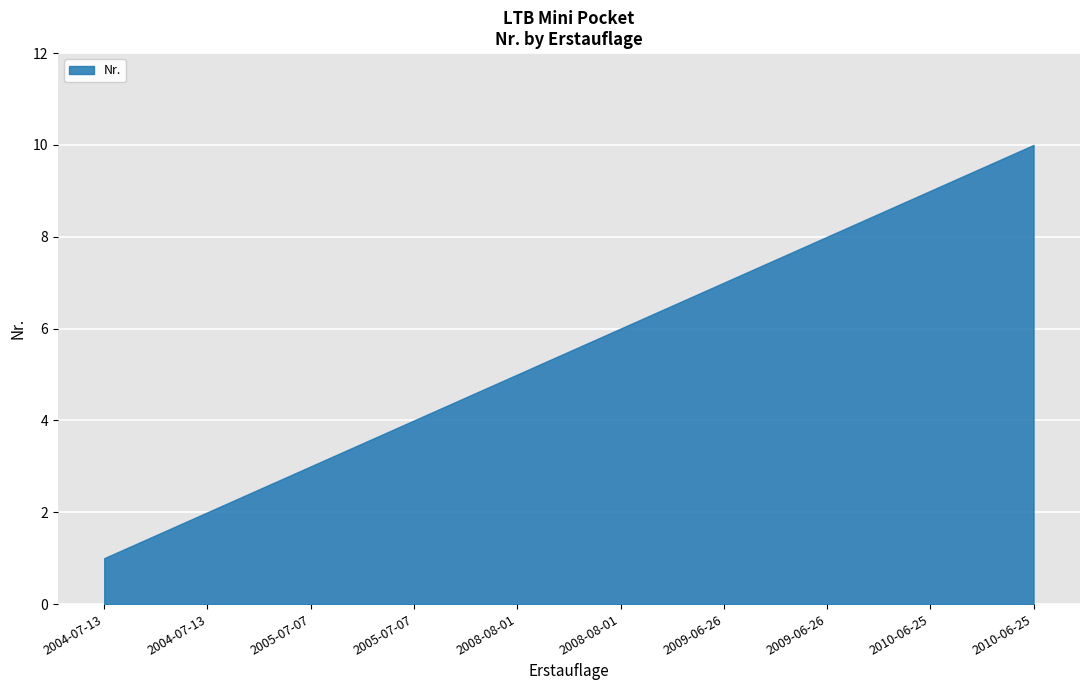

Which has a higher value, 2005-07-07 or 2004-07-13?

2005-07-07